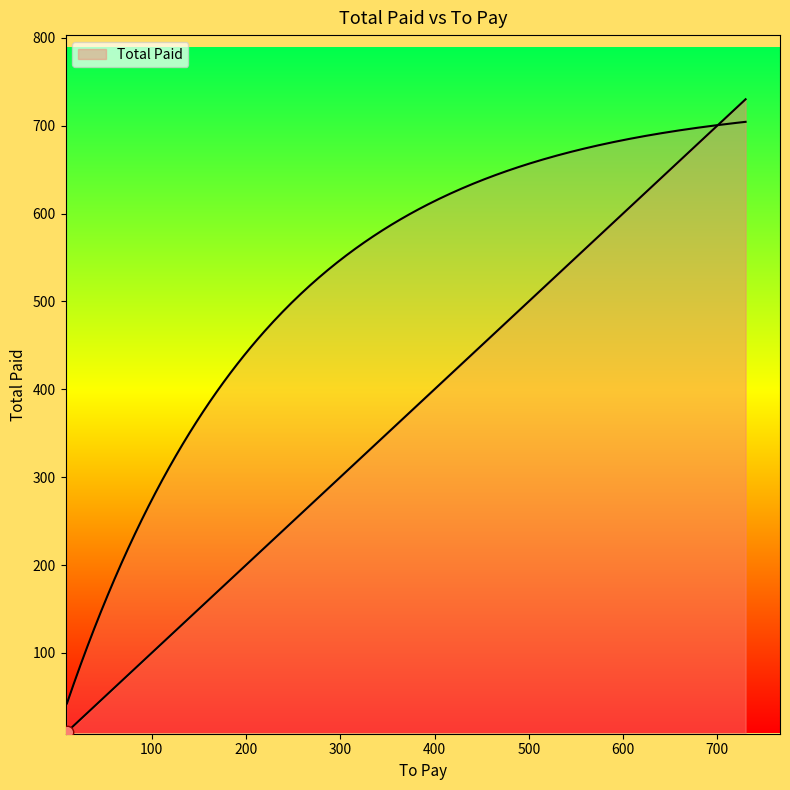

Between 280.6 and 20, which is larger?

280.6